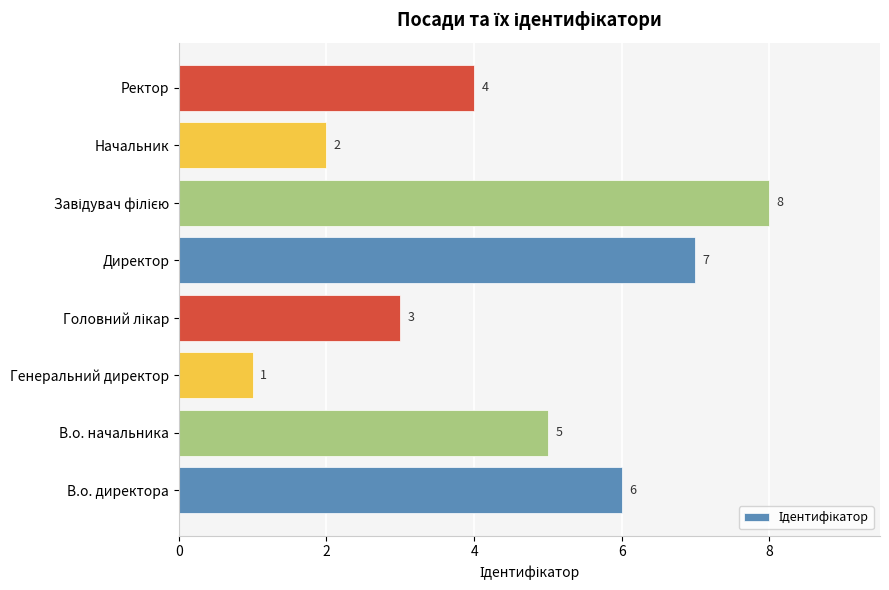

Which category has the lowest value across all series?

Генеральний директор